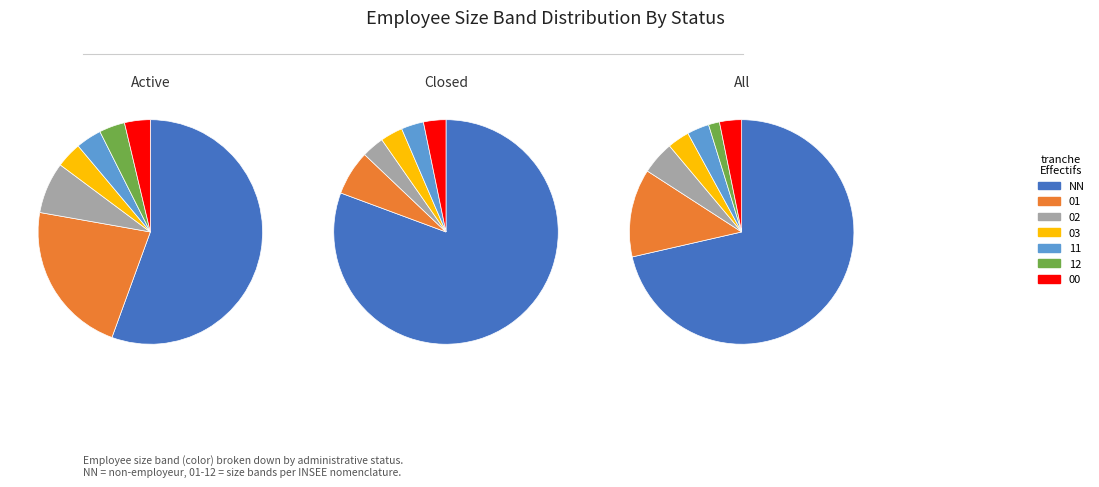

To the nearest percent, what is the difference between the largest and smallest slice percentages?

70%